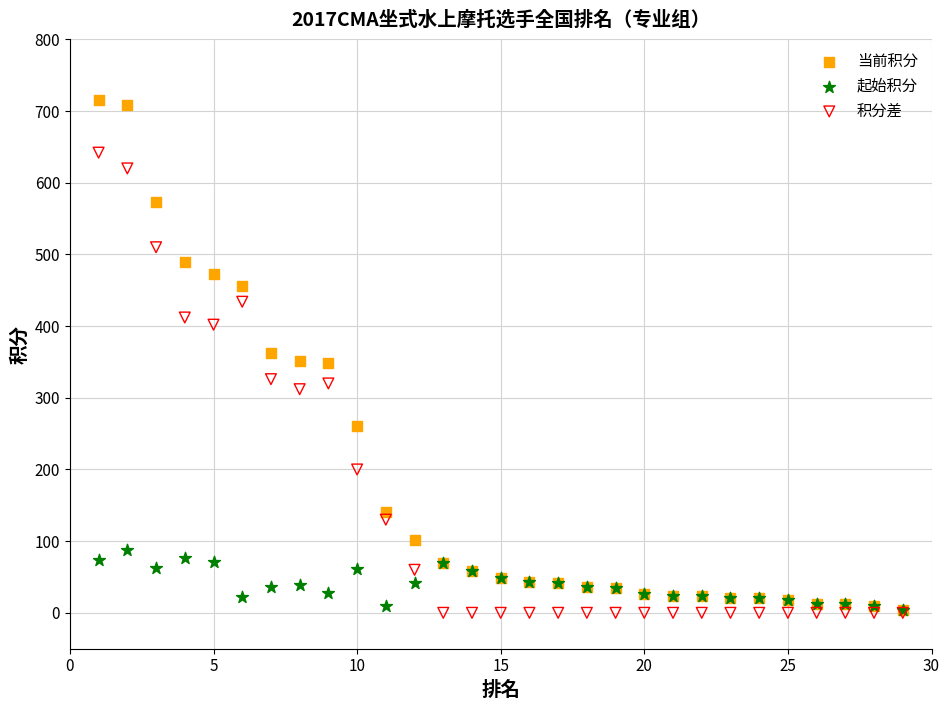

Which series has the widest spread of Y values?

当前积分